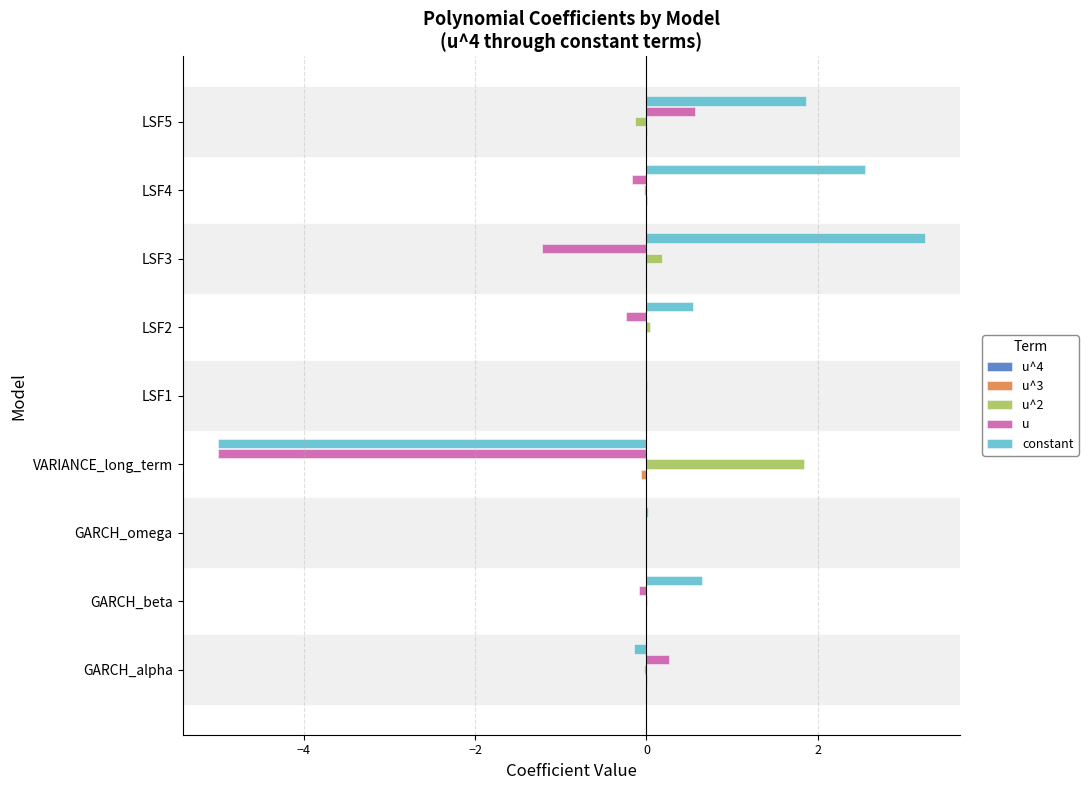

What is the highest value of the u^2 series?

1.8